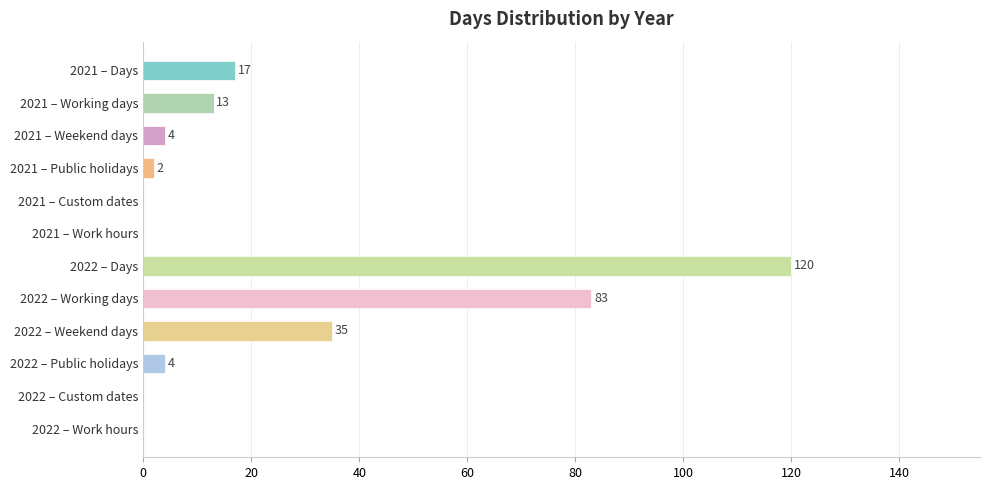

Which category has the highest value across all series?

2022 – Days